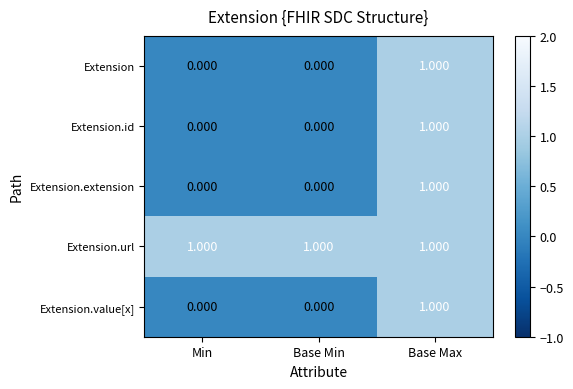

At which category is the sum across all series the highest?

Base Max